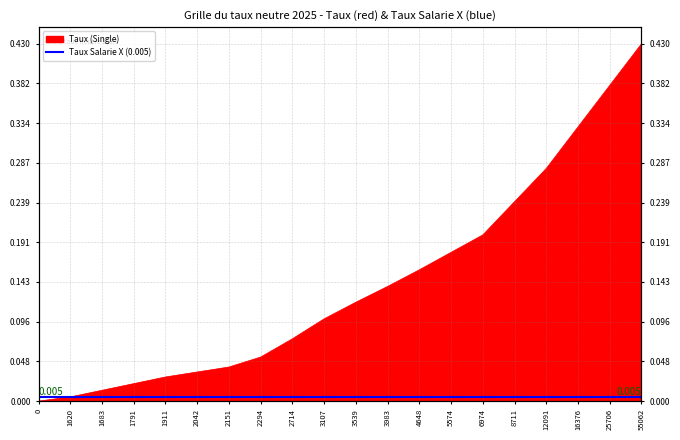

Reading left to right, extract all data points from this chart.

0.0	0.0	0.0	0.0	0.0	0.0	0.0	0.1	0.1	0.1	0.1	0.1	0.2	0.2	0.2	0.2	0.3	0.3	0.4	0.4